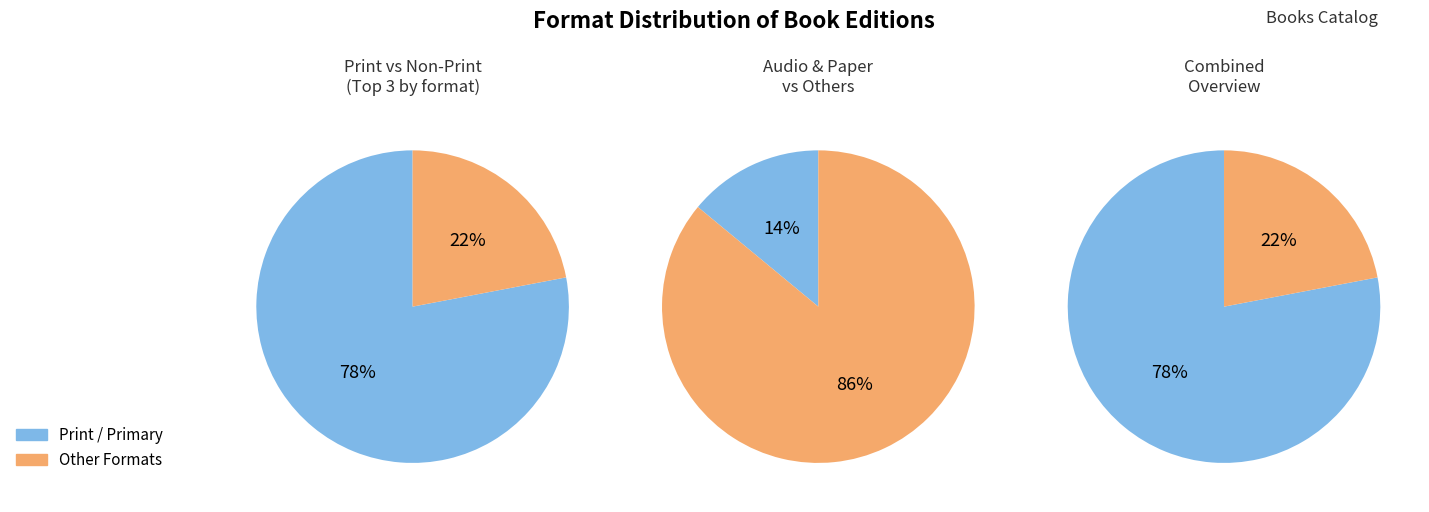

Is eBook the majority of the pie?

No